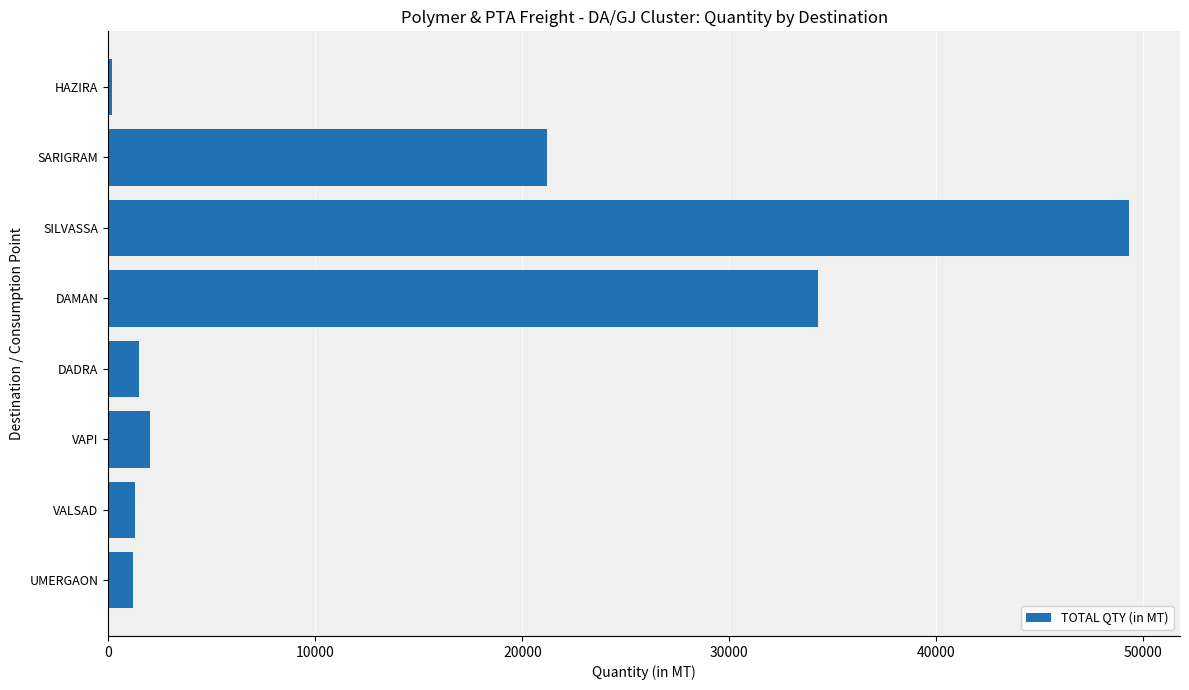

Which category has the highest value across all series?

SILVASSA